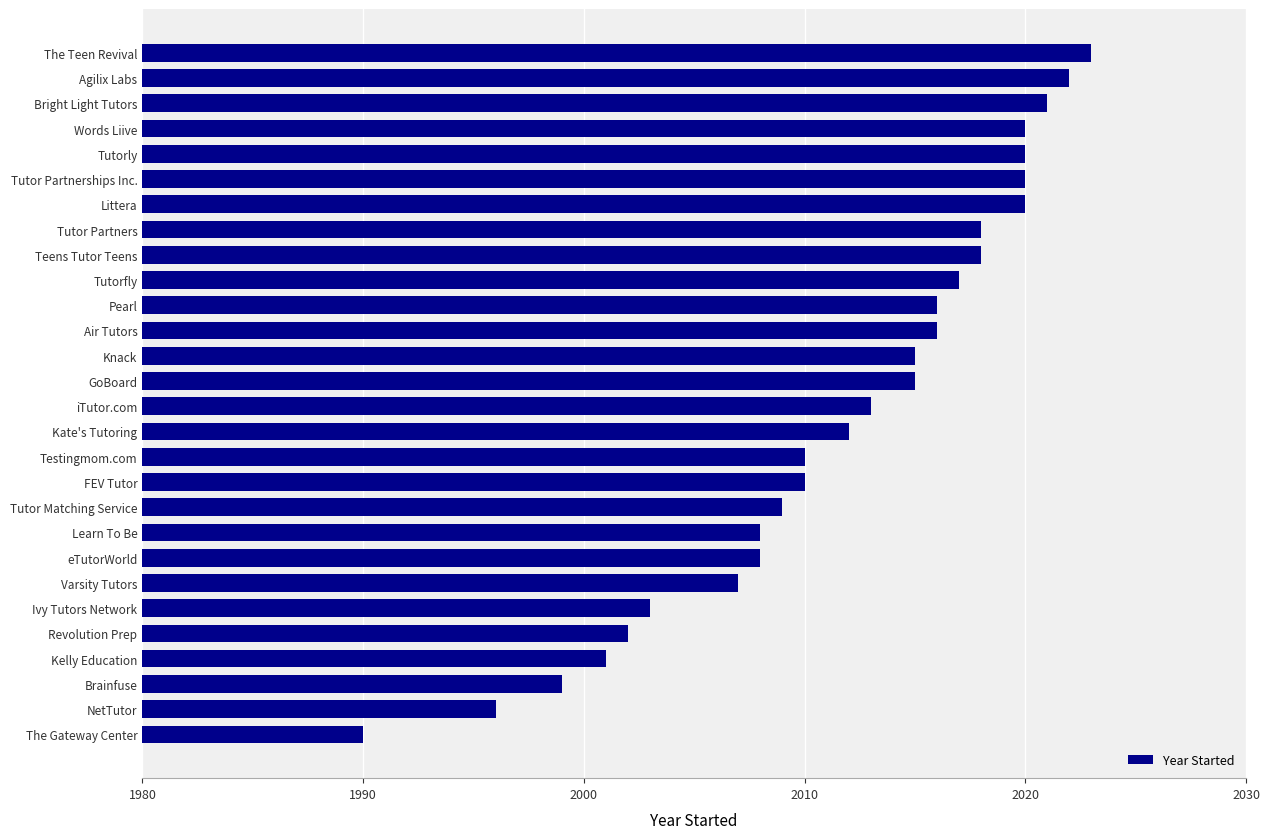

At which label is the value closest to 2006?

Varsity Tutors